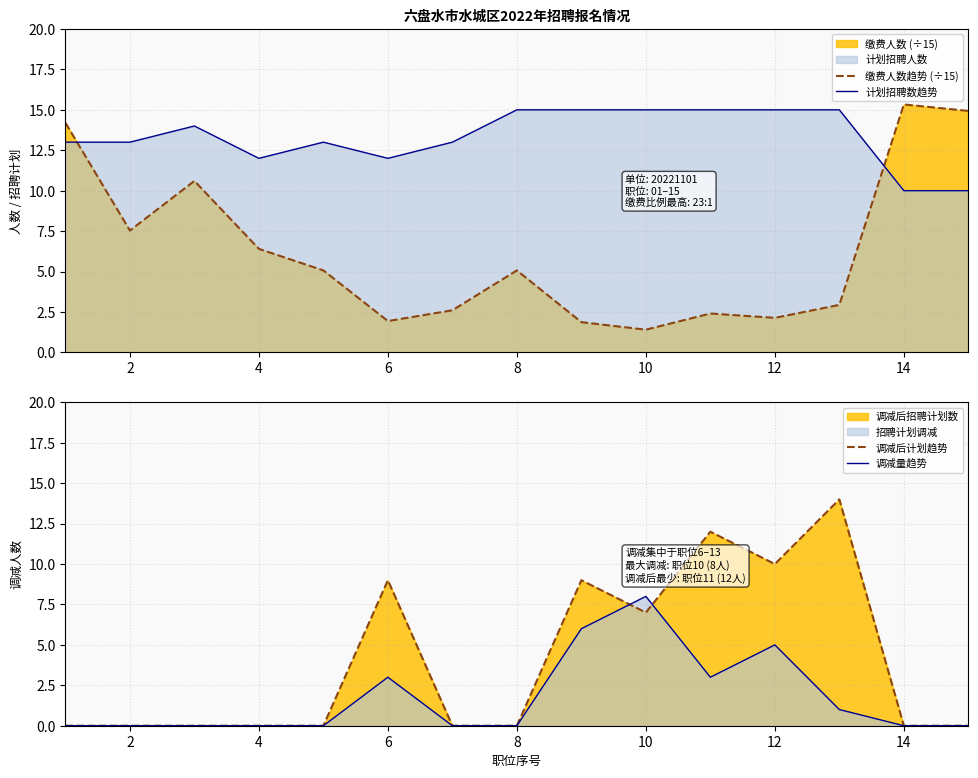

What is the maximum value shown in the chart?

15.3